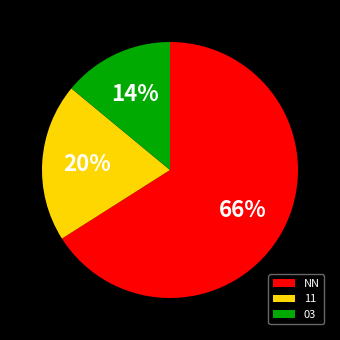

Which category has the smallest portion of the pie?

03